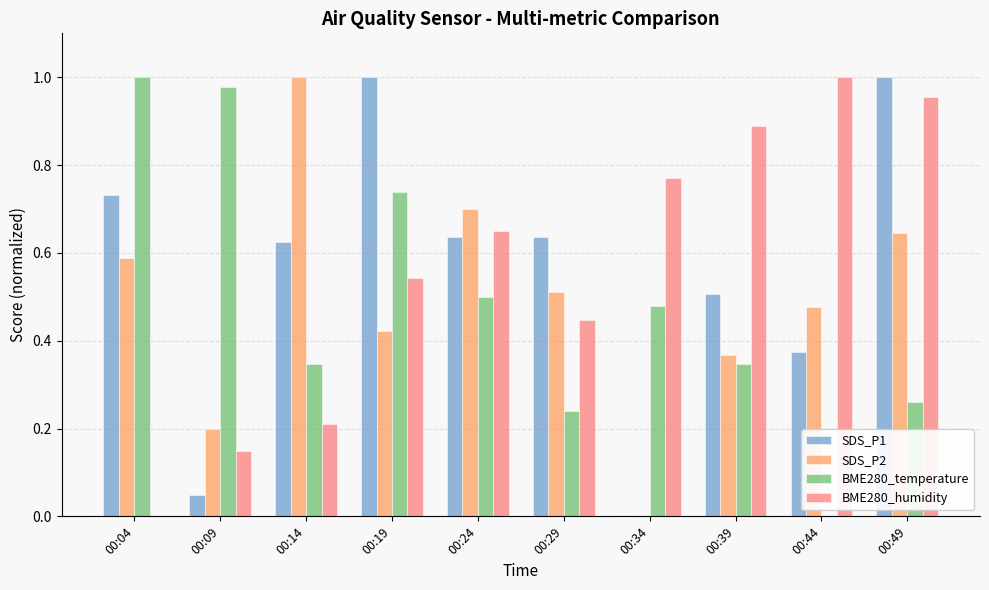

What is the total value across all series at 00:14?

2.2